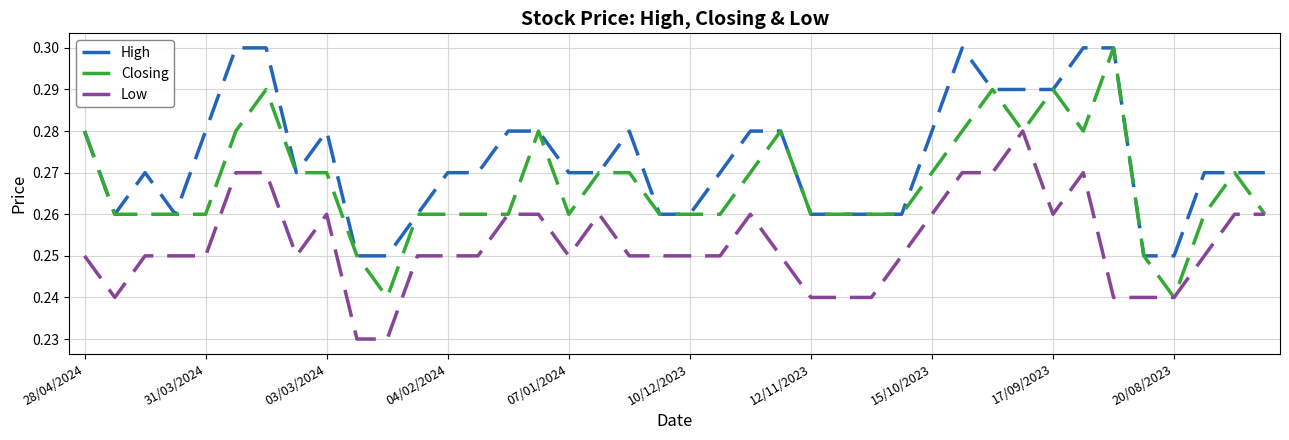

Does the chart display data point markers on the line(s)?

No